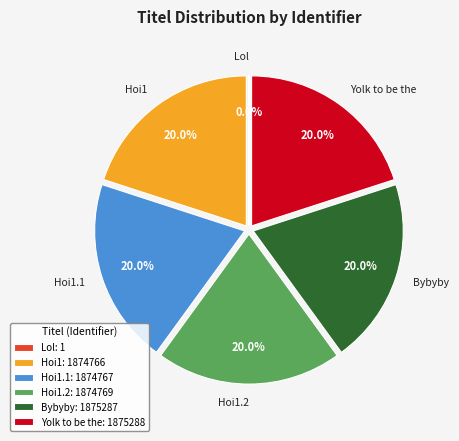

Approximately how many times larger is the value at Hoi1.2 compared to Hoi1.1?

1.0